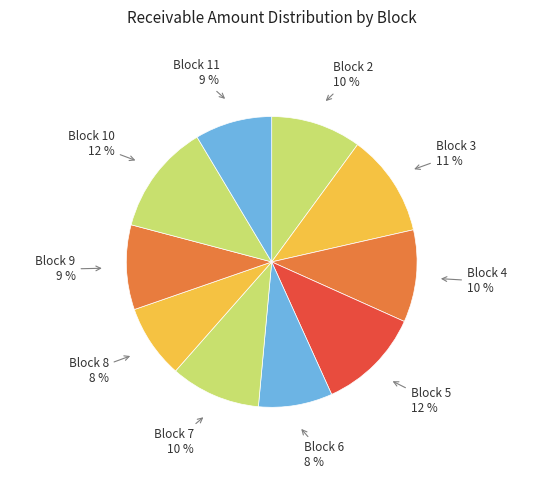

How many segments does this pie chart have?

10